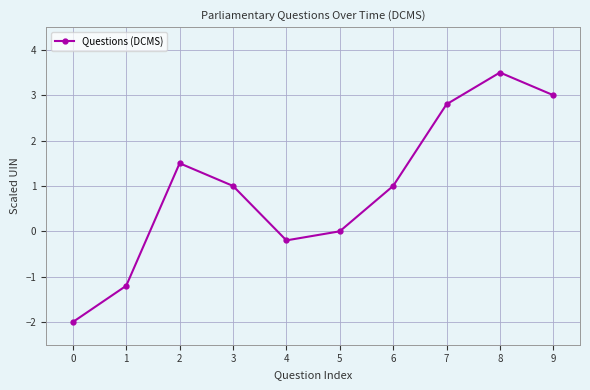

How many categories are shown in the chart?

10